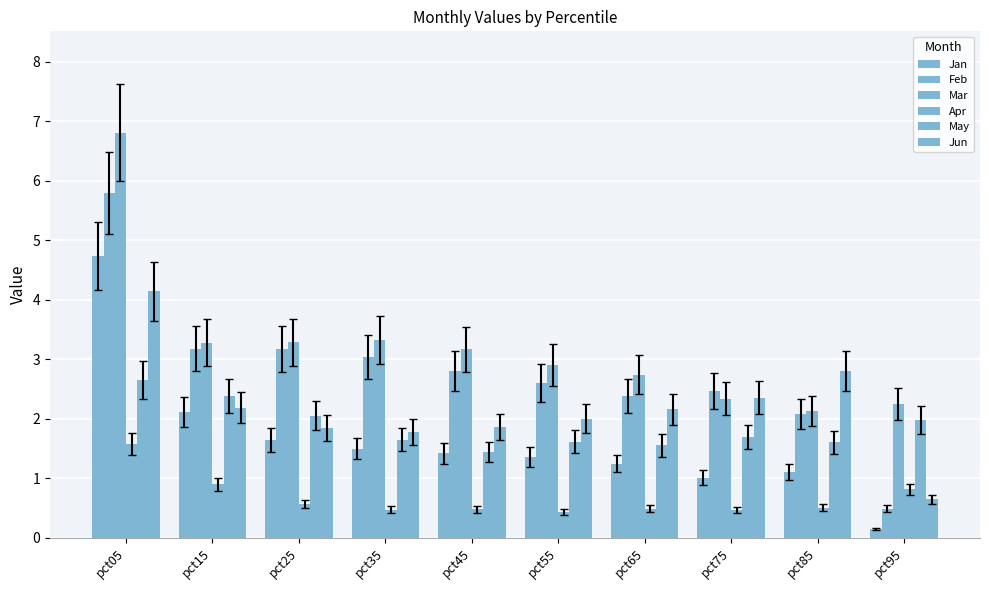

True or false: Mar has a value of 1.1 at pct75.

False